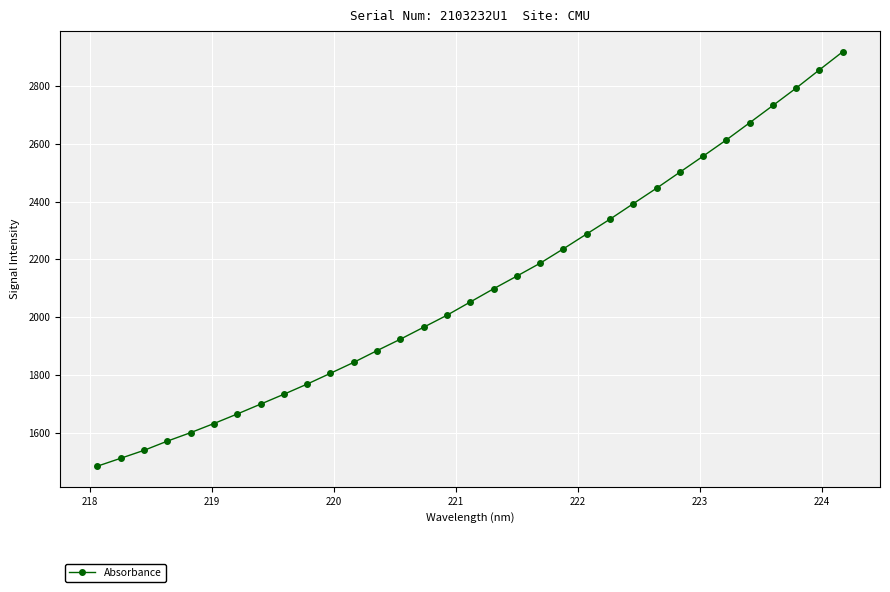

What is the value of the 4th point from the left?

1570.3